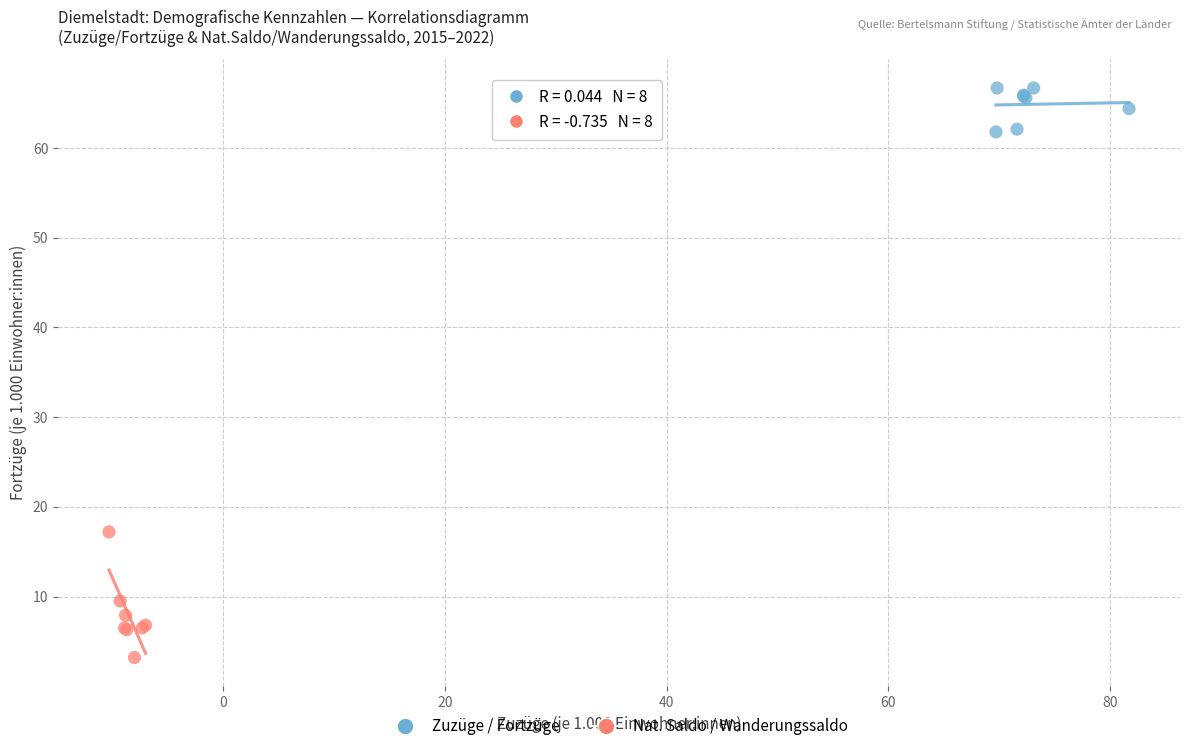

Which series reaches the maximum Y coordinate?

Zuzüge / Fortzüge